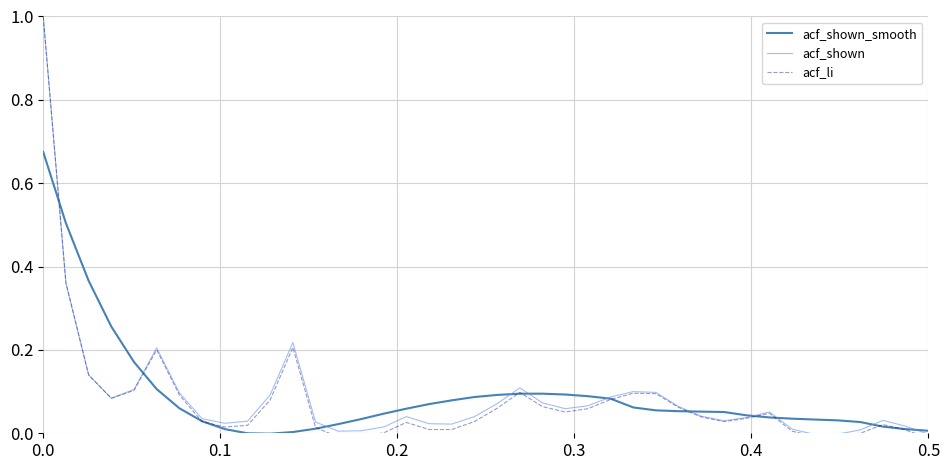

How many lines are shown in the chart?

3